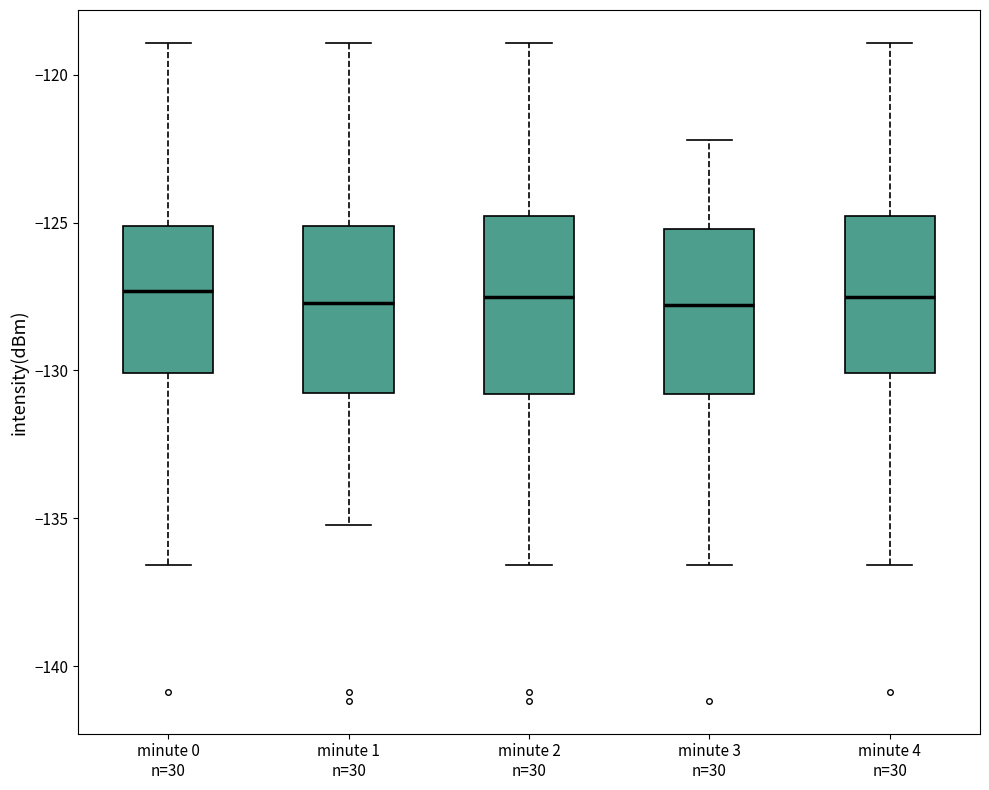

Where does the lower whisker of the box for minute 0 n=30 end on the y-axis? The values are not printed on the chart, so give them approximately, as read against the axis.

-136.5